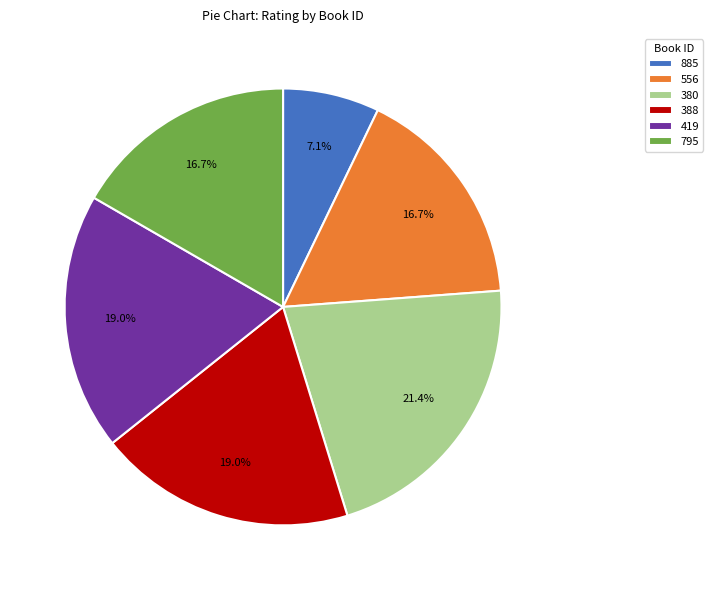

What is the ratio of the value at 556 to the value at 388?

0.9